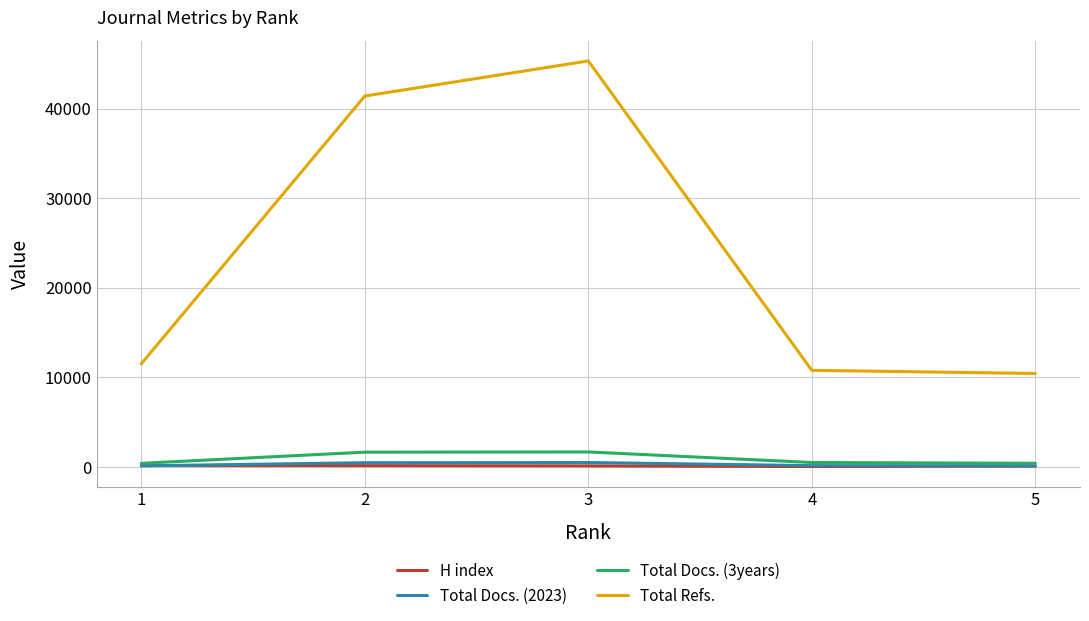

What is the sum of the Total Docs. (2023) values at 2 and 5?

603